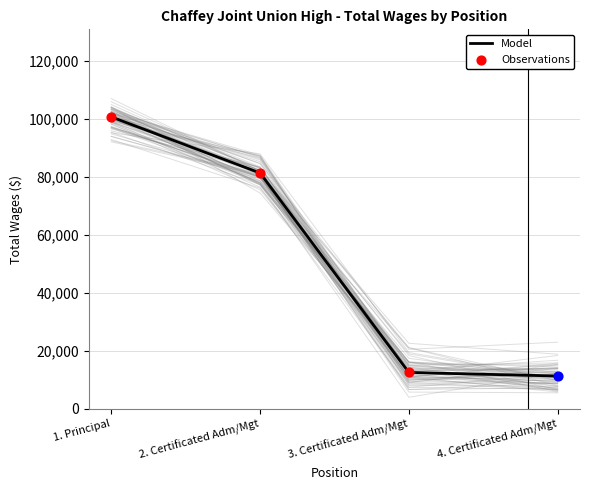

What is the ratio of the value at 3. Certificated Adm/Mgt to the value at 2. Certificated Adm/Mgt?

0.2